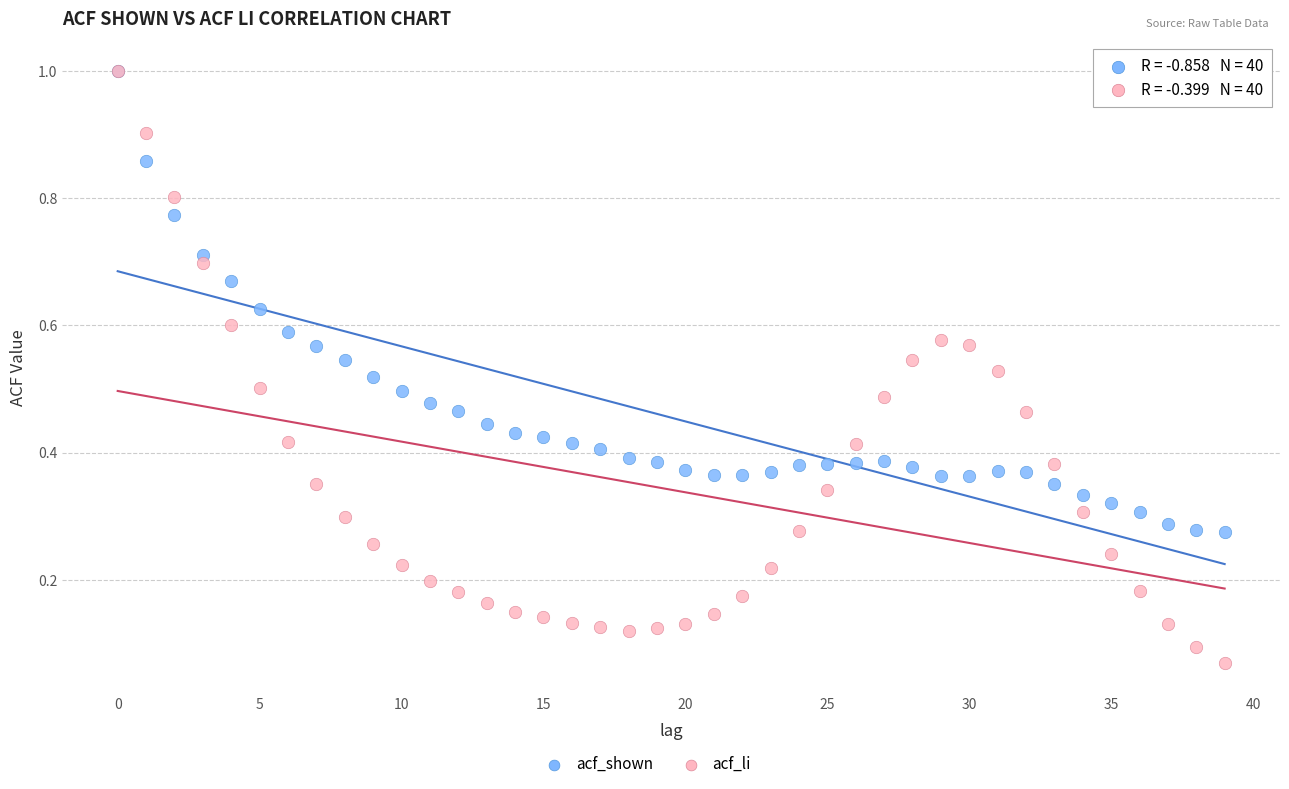

Which series has the largest Y range (max minus min)?

acf_li